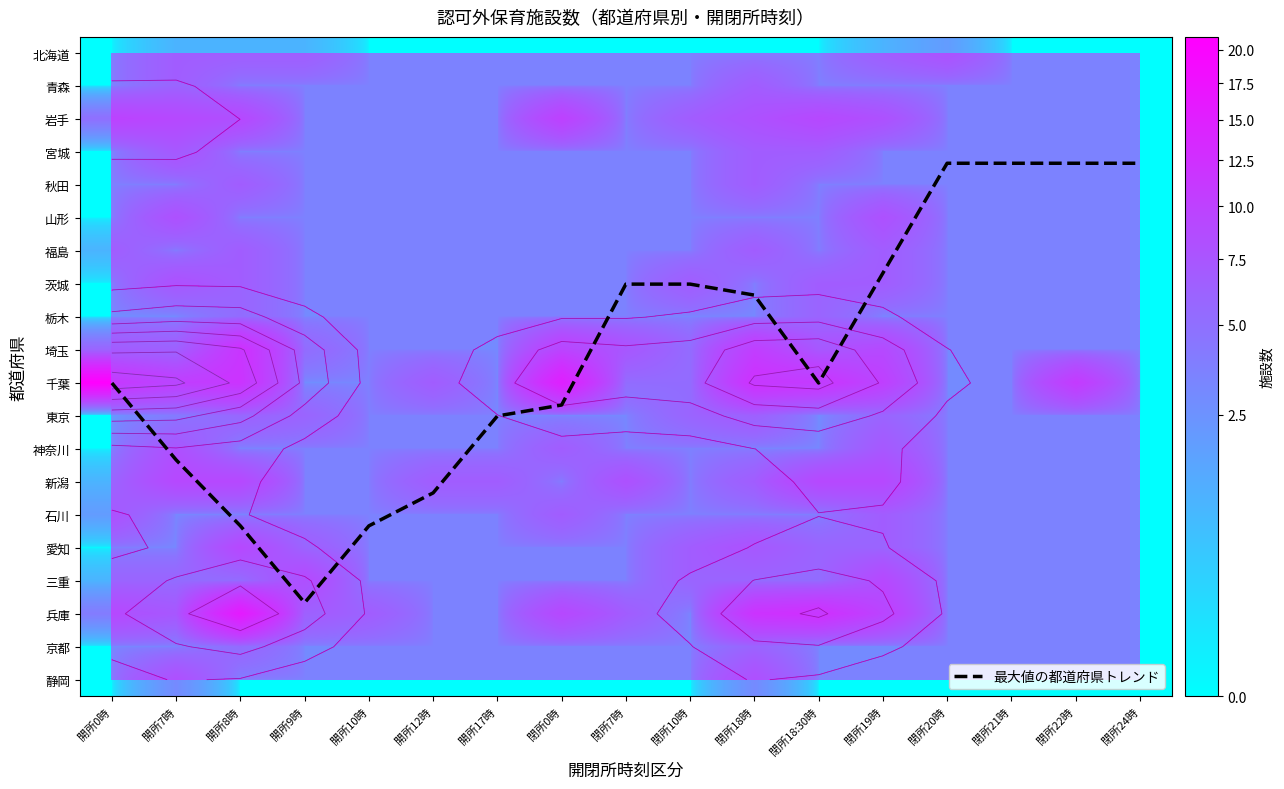

Which label corresponds to the smallest value in the chart?

開所0時